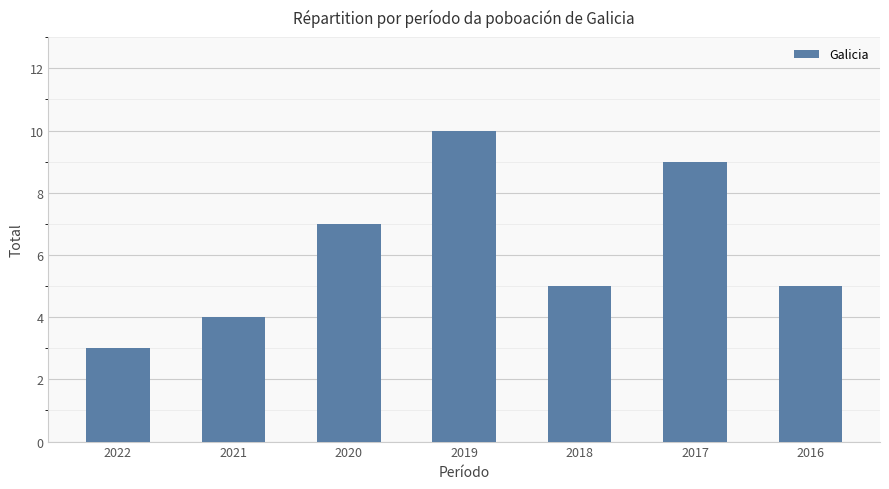

What is the difference between the maximum and minimum values?

7